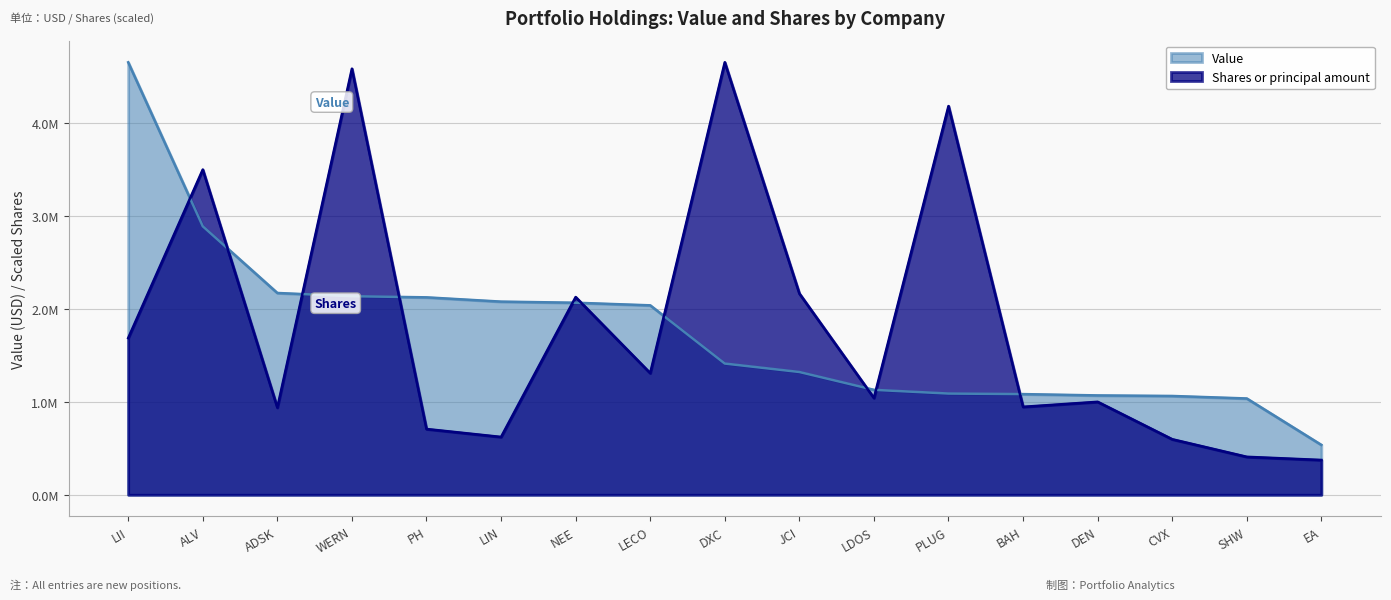

At which label does Shares or principal amount first exceed 1042232?

LII